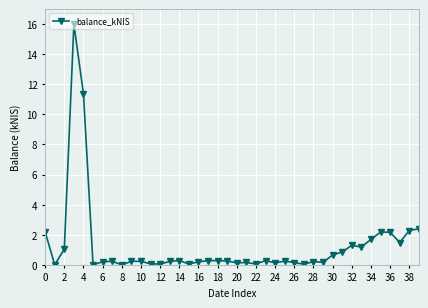

What is the value of the 1st point from the left?

2.2